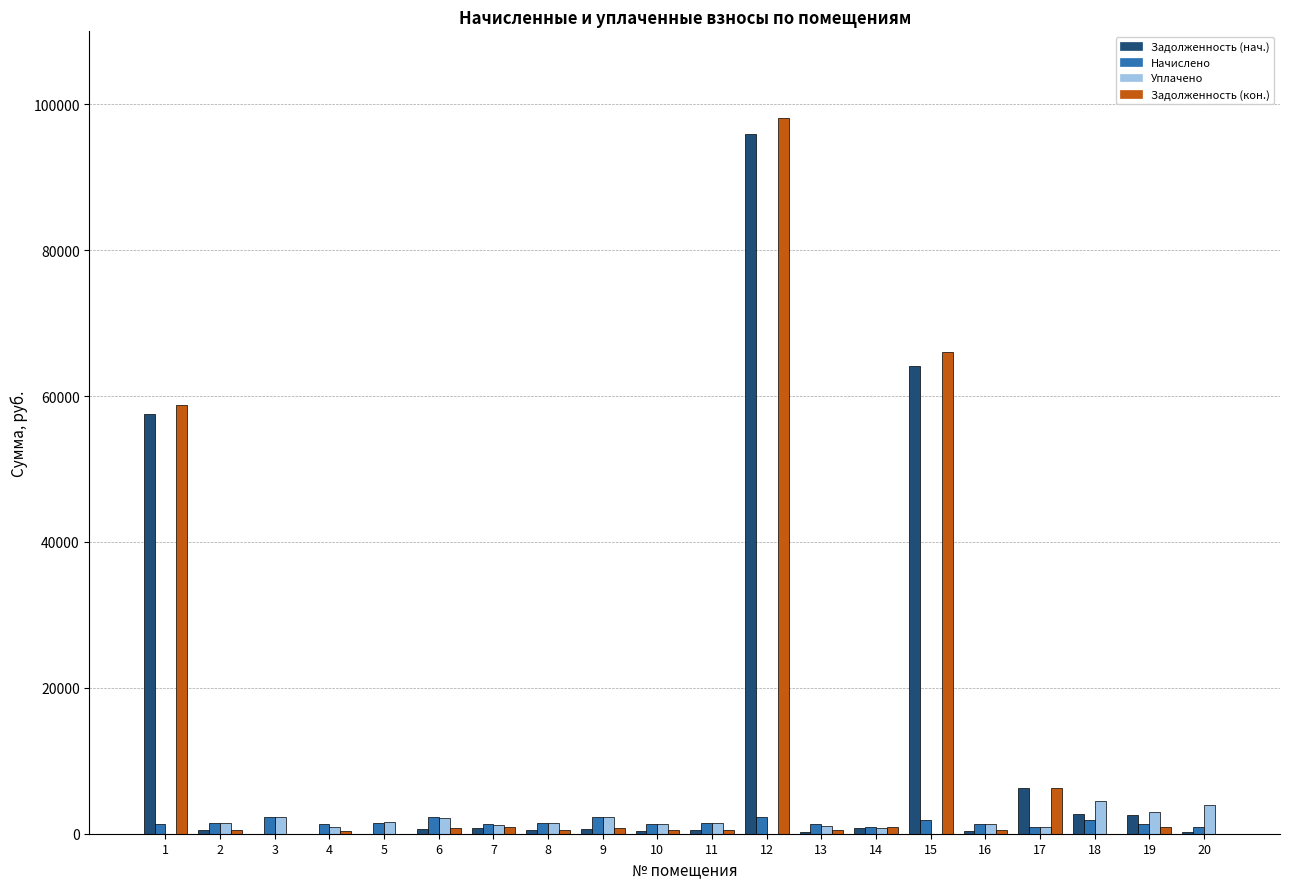

Are the bars grouped side by side (vs. stacked)?

Yes